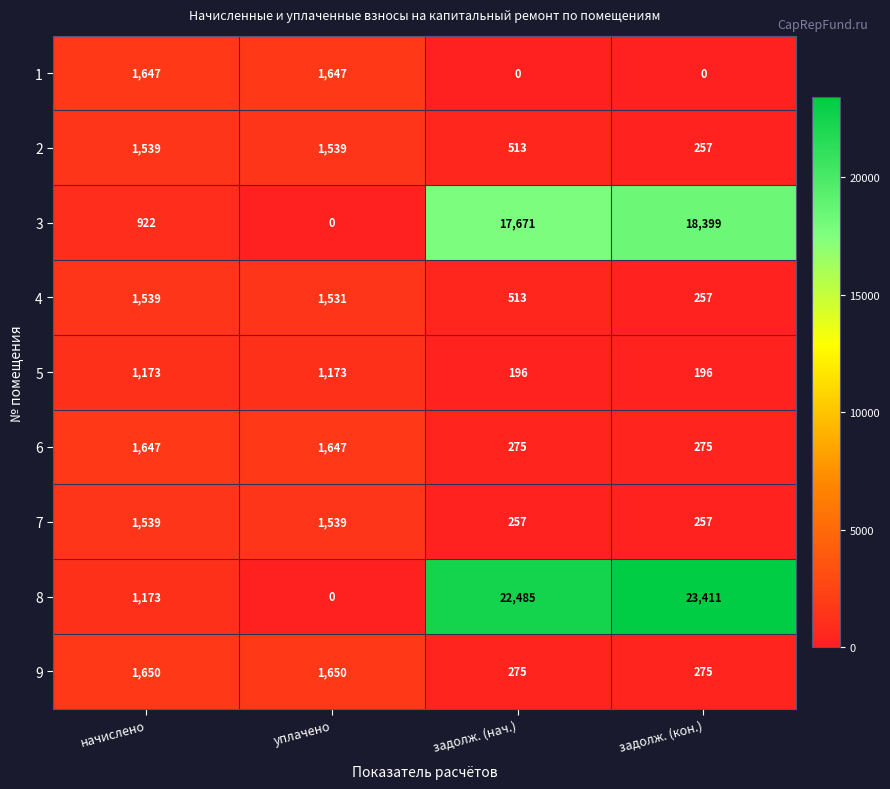

What is the lowest value of the 6 series?

275